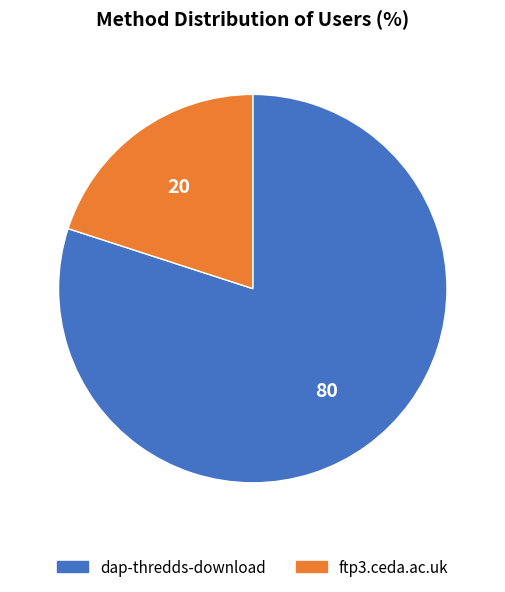

Rank the categories by value from lowest to highest.

ftp3.ceda.ac.uk, dap-thredds-download